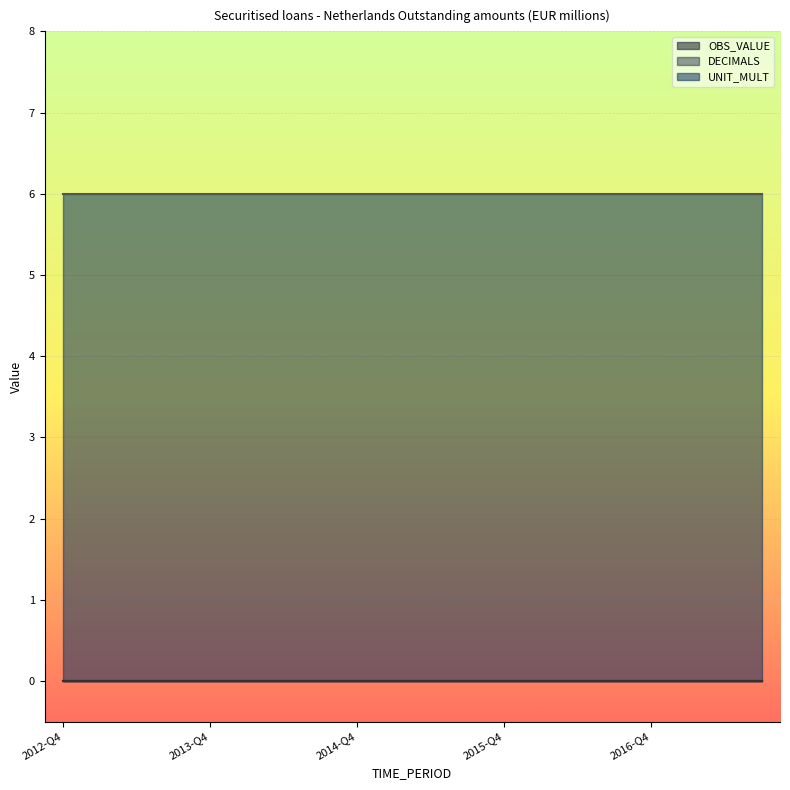

Read the UNIT_MULT value at 2016-Q3.

6